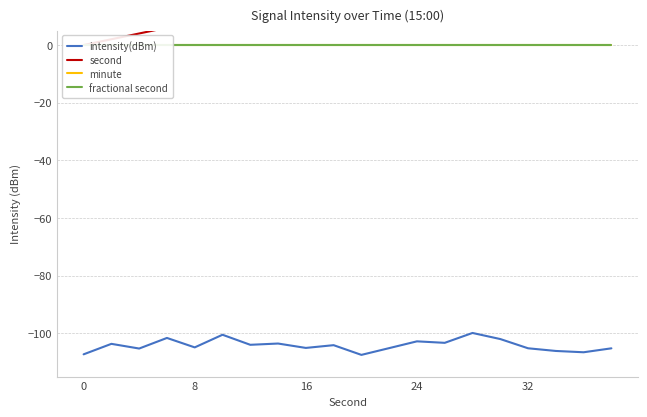

True or false: minute and second intersect in this chart.

False